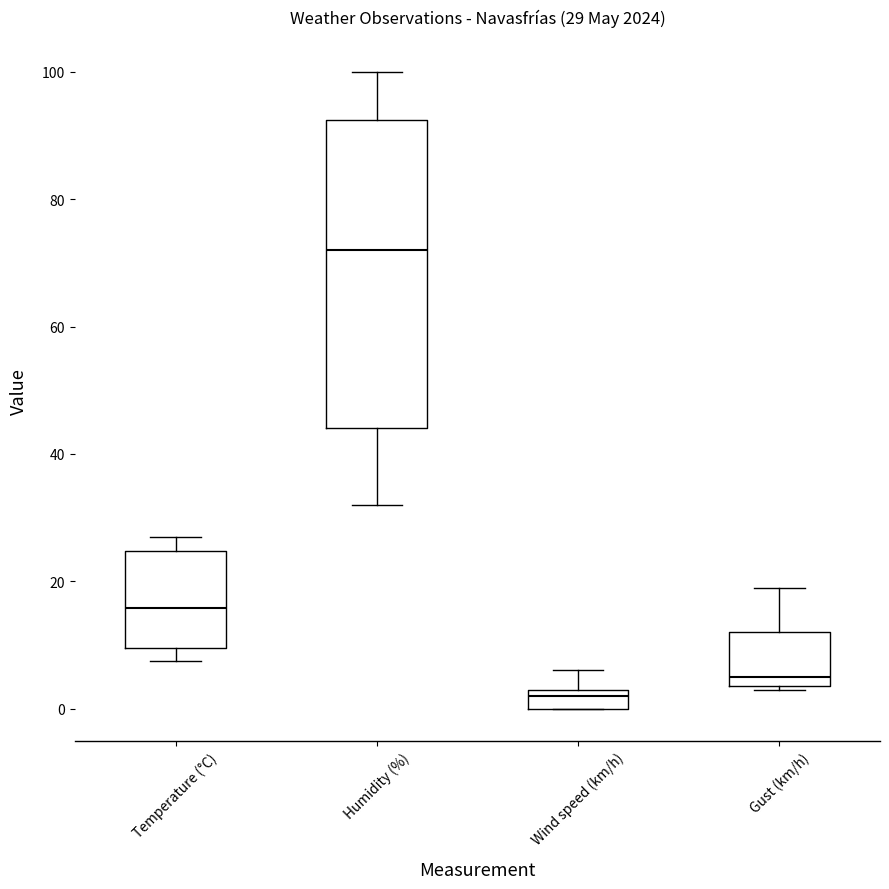

Comparing the boxes themselves (not the whiskers), which one is the tallest?

Humidity (%)